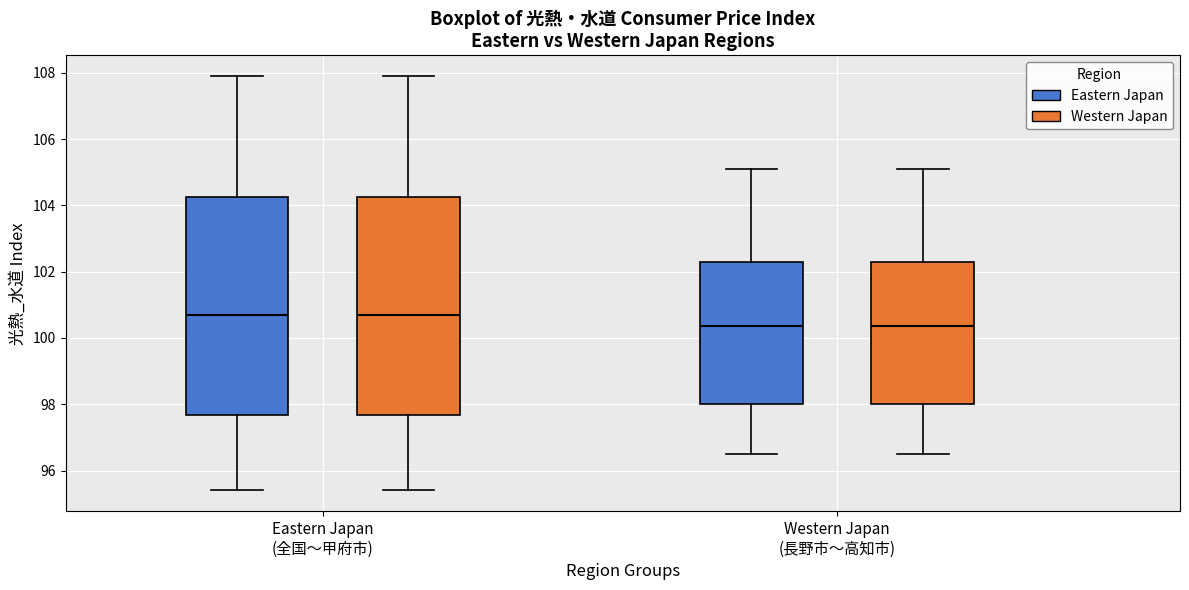

Reading left to right, read every box against the y-axis: the position of its median line, the range the box covers, and the ends of its whiskers. The values are not printed on the chart, so give them approximately, as read against the axis.

Eastern Japan (全国〜甲府市) (Eastern Japan): median 100.8, box 97.6 to 104.2, whiskers 95.4 to 108.0
Eastern Japan (全国〜甲府市) (Western Japan): median 100.8, box 97.6 to 104.2, whiskers 95.4 to 108.0
Western Japan (長野市〜高知市) (Eastern Japan): median 100.4, box 98.0 to 102.4, whiskers 96.6 to 105.2
Western Japan (長野市〜高知市) (Western Japan): median 100.4, box 98.0 to 102.4, whiskers 96.6 to 105.2